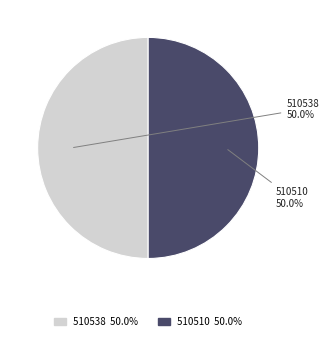

How much of the chart is everything except 510510?

50.0%